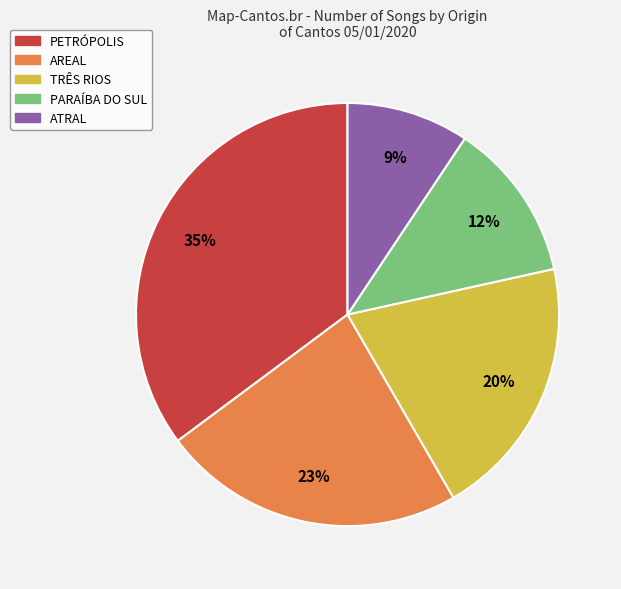

Does any single category account for the majority?

No